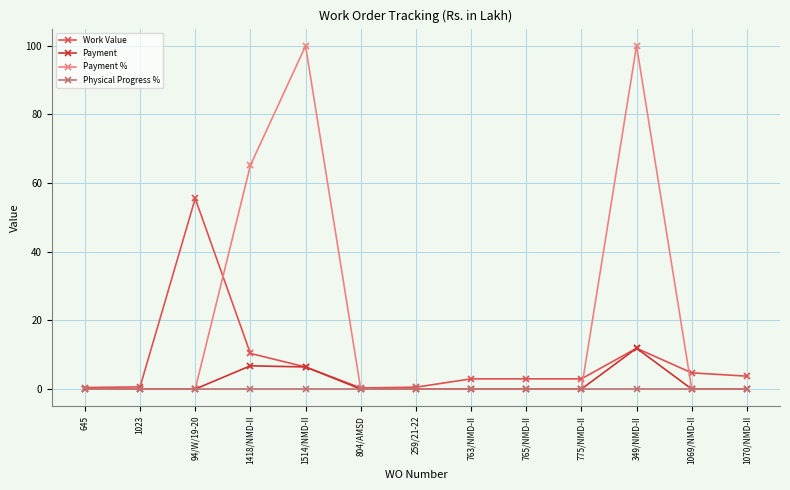

List the series in order of their peak value, lowest first.

Physical Progress %, Payment, Work Value, Payment %